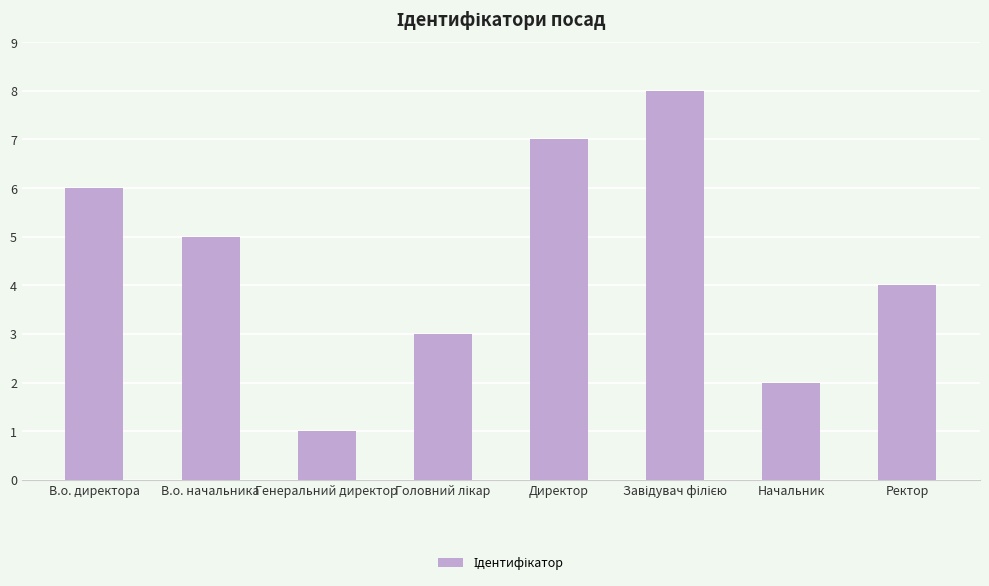

At which category does the chart reach its minimum across all series?

Генеральний директор